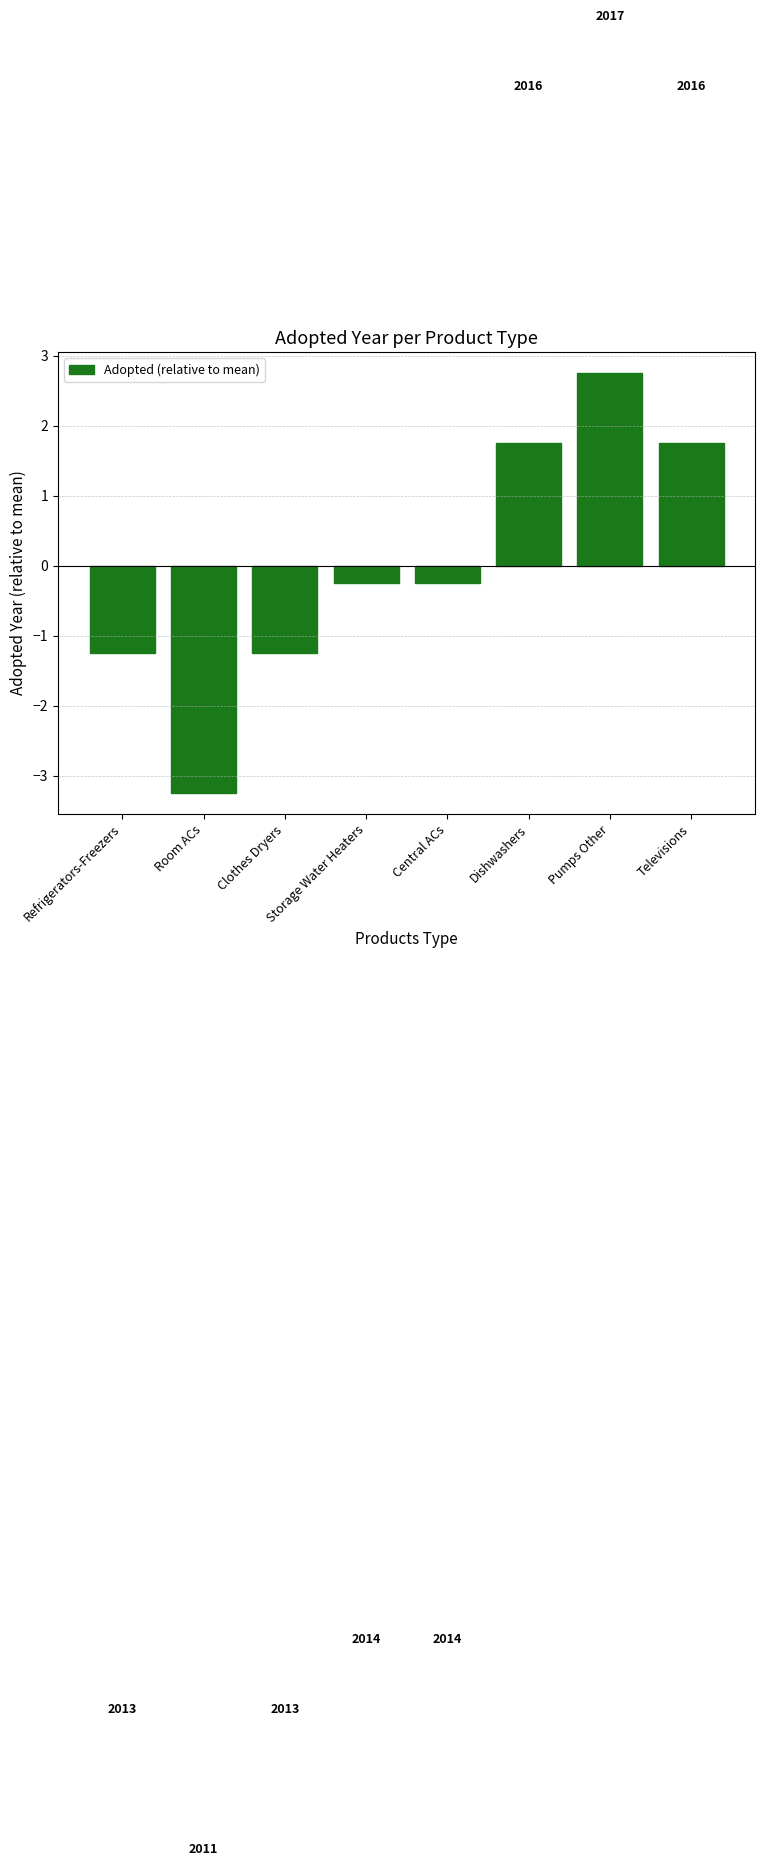

What is the value of the 5th bar from the left?

-0.2